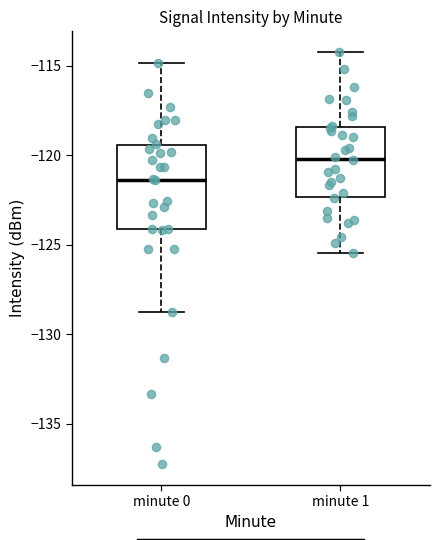

Reading left to right, read every box against the y-axis: the position of its median line, the range the box covers, and the ends of its whiskers. The values are not printed on the chart, so give them approximately, as read against the axis.

minute 0: median -121.5, box -124.0 to -119.5, whiskers -129.0 to -115.0
minute 1: median -120.0, box -122.5 to -118.5, whiskers -125.5 to -114.0